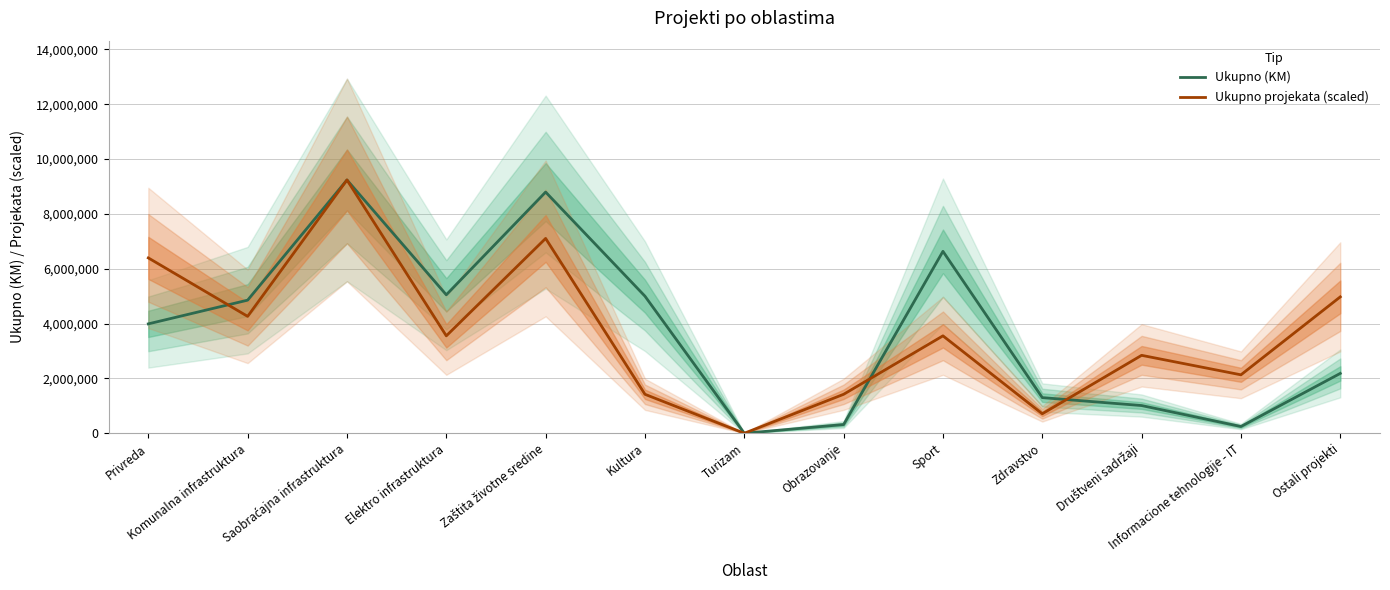

What is the value of the Ukupno (KM) point at the 11th from the left?

1010863.0